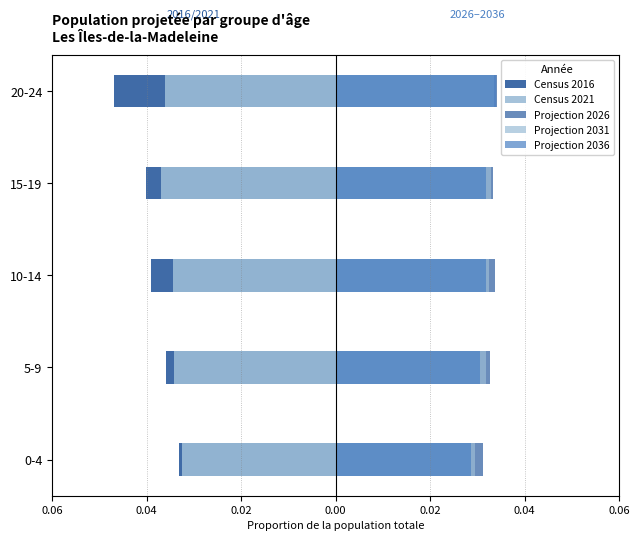

Which series has the largest total across all categories?

Projection 2026